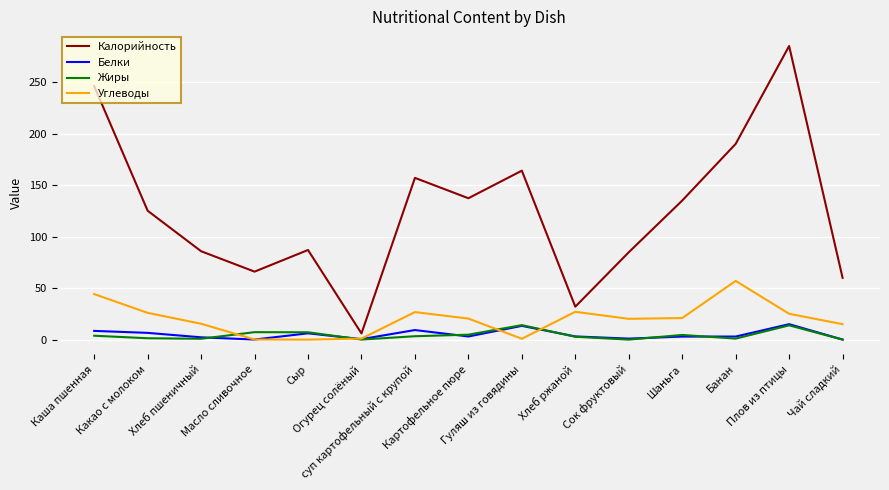

The Жиры series shows 14.1 at Гуляш из говядины. True or false?

True